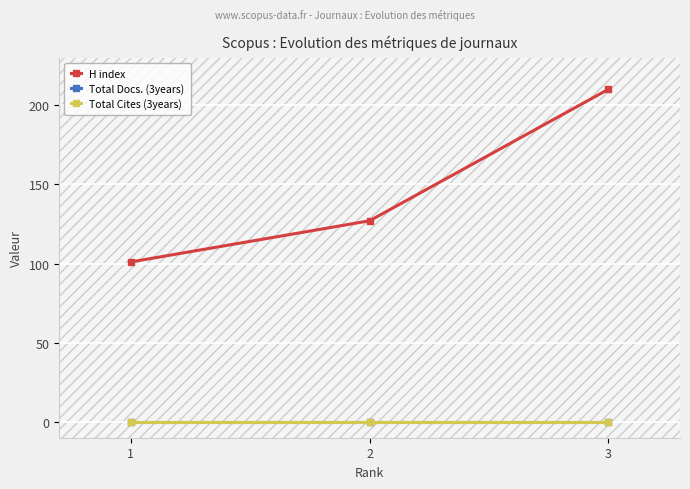

Reading right to left, extract all data points from this chart.

H index: 3=210	2=127	1=101
Total Docs. (3years): 3=0	2=0	1=0
Total Cites (3years): 3=0	2=0	1=0